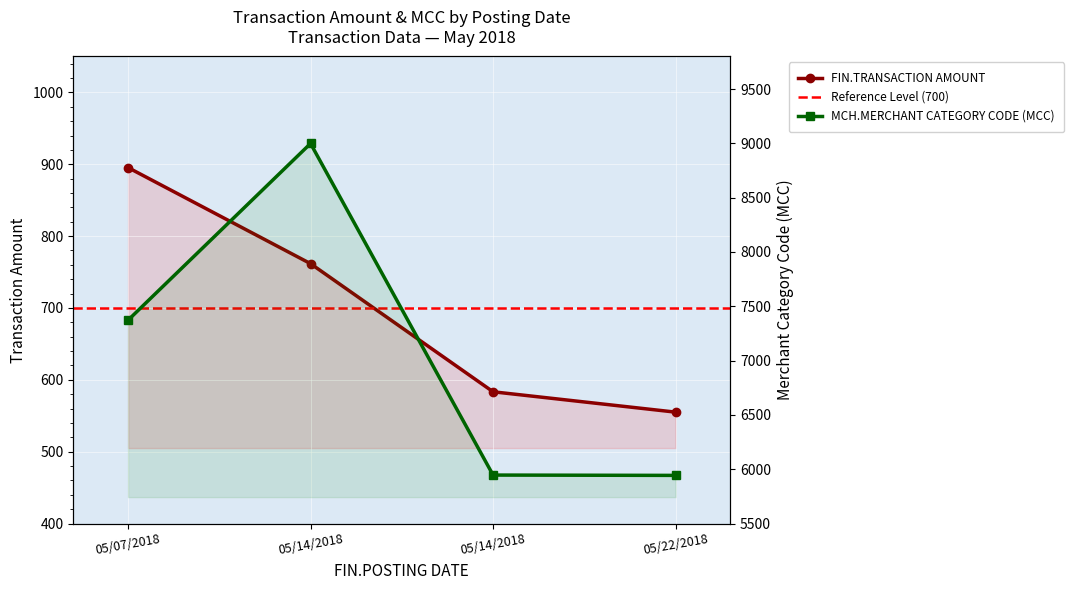

The value of MCH.MERCHANT CATEGORY CODE (MCC) at 05/07/2018 is 13209.0. True or false?

False